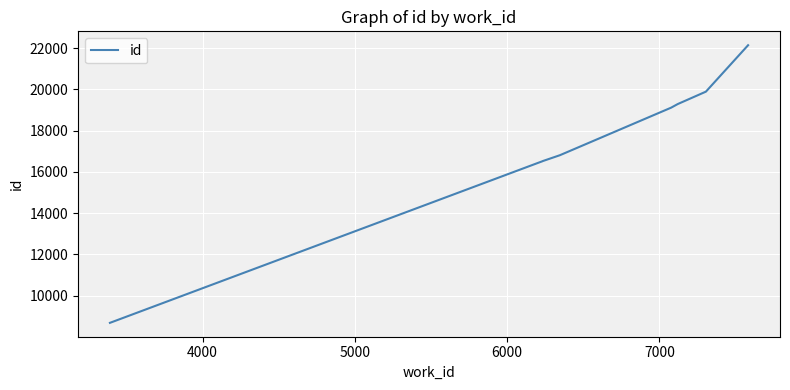

What is the difference between the maximum and minimum values?

13466